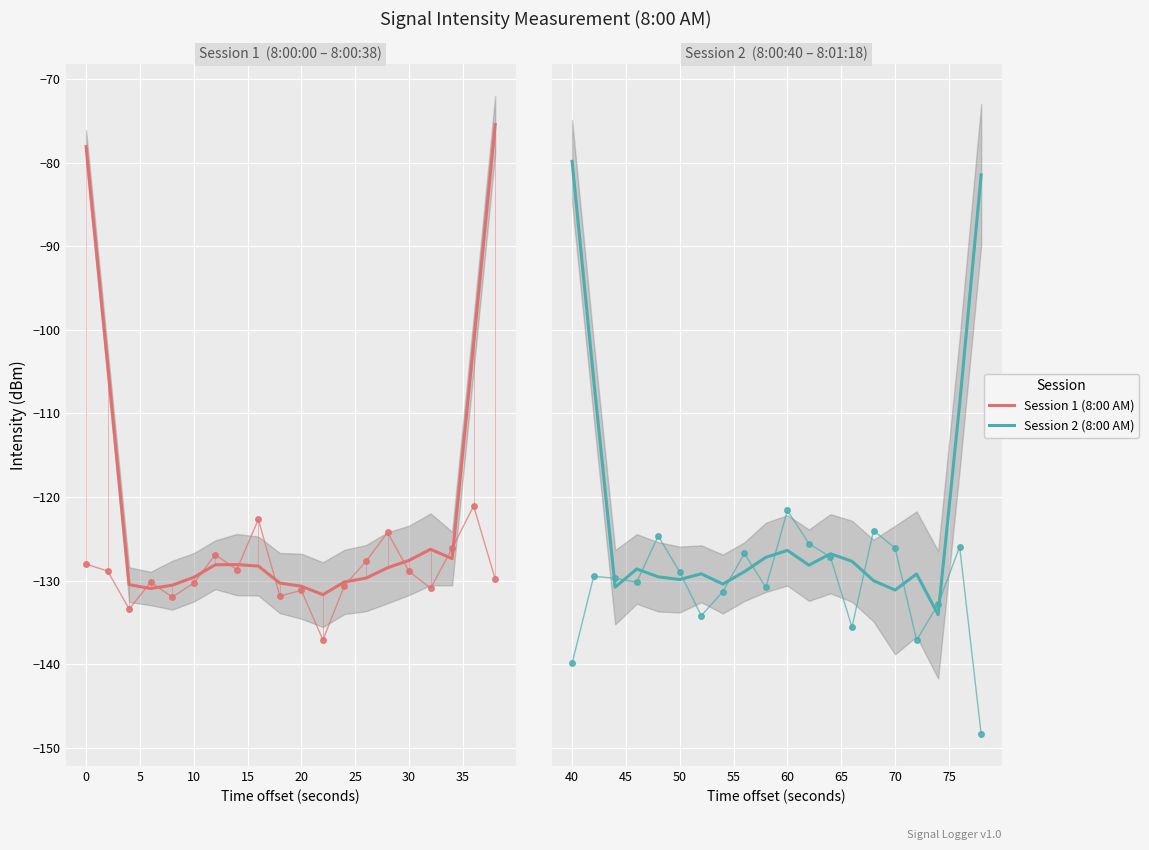

True or false: Session 1 (8:00 AM) and Session 2 (8:00 AM) intersect in this chart.

True